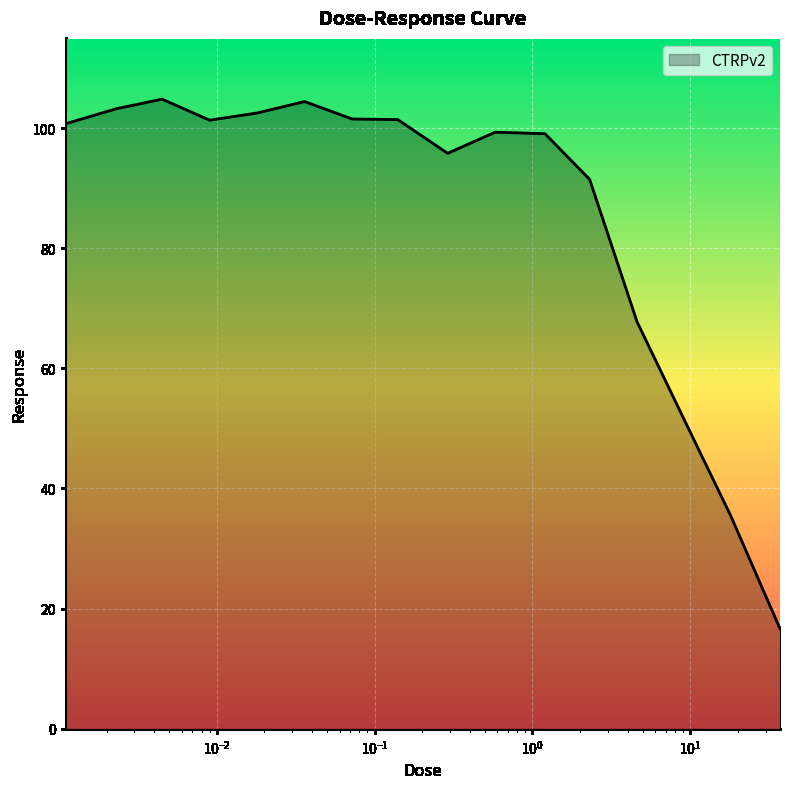

What is the difference between the maximum and minimum values?

88.1